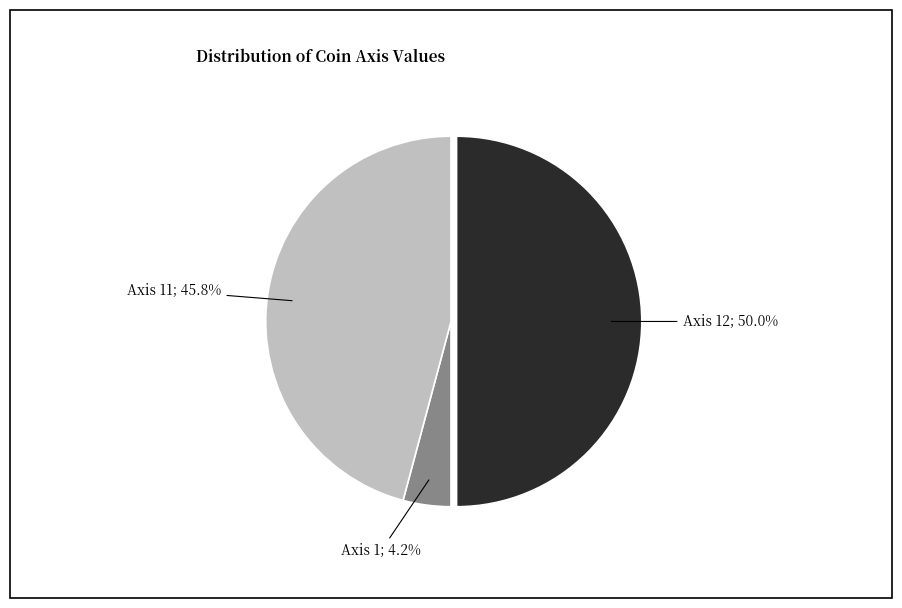

Which has a higher value, Axis 1; 4.2% or Axis 12; 50.0%?

Axis 12; 50.0%